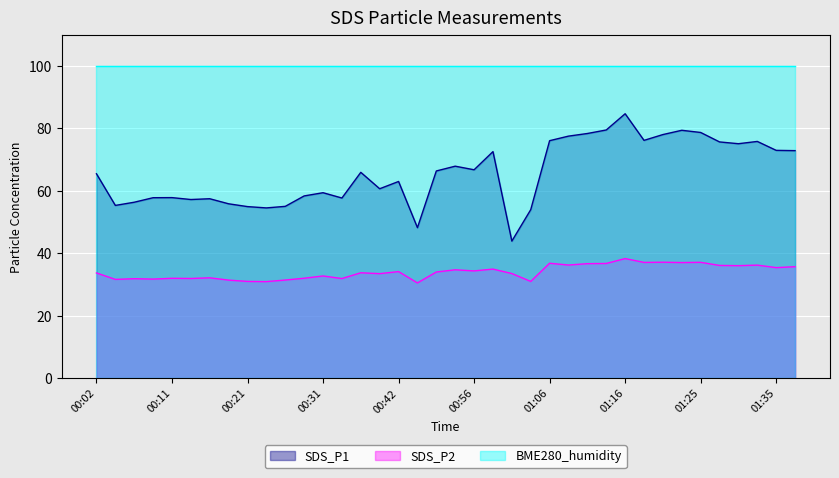

What is the value of the SDS_P1 point at the 1st from the left?

65.5